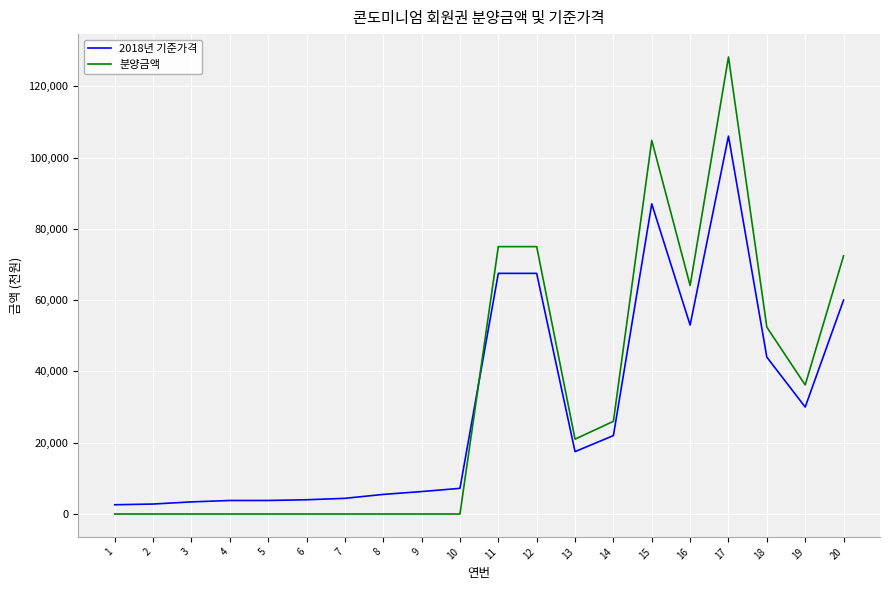

At which category is the sum across all series the highest?

17